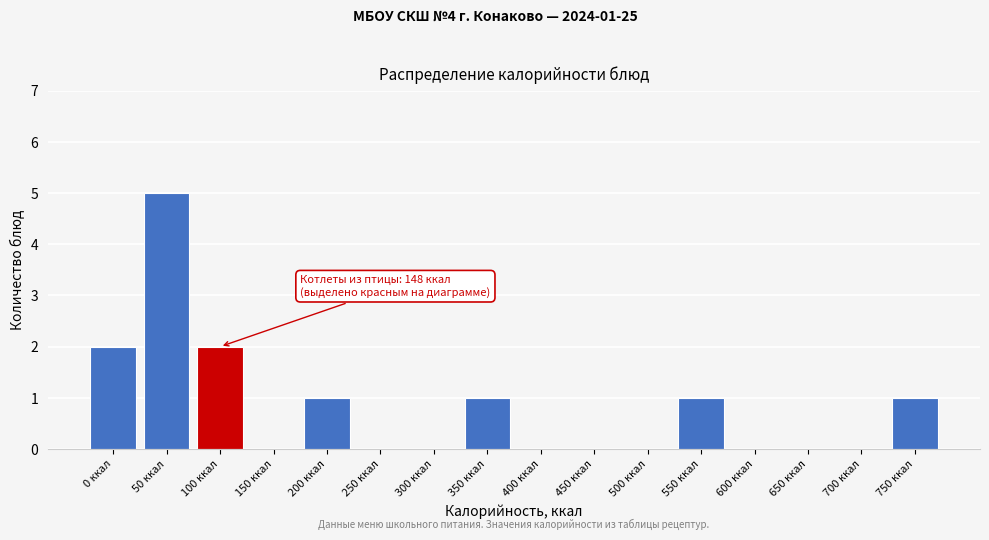

Reading right to left, transcribe all the data shown in this chart.

750 ккал=1	700 ккал=0	650 ккал=0	600 ккал=0	550 ккал=1	500 ккал=0	450 ккал=0	400 ккал=0	350 ккал=1	300 ккал=0	250 ккал=0	200 ккал=1	150 ккал=0	100 ккал=2	50 ккал=5	0 ккал=2